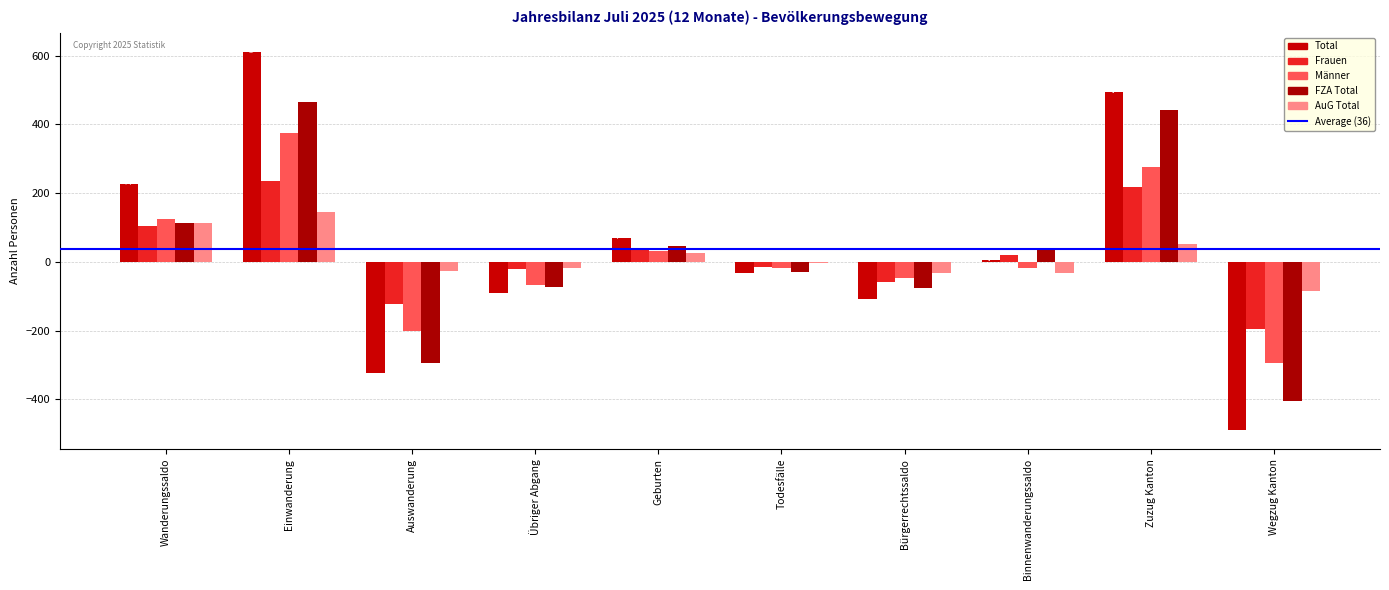

Where is FZA Total nearest to the value 30?

Binnenwanderungssaldo